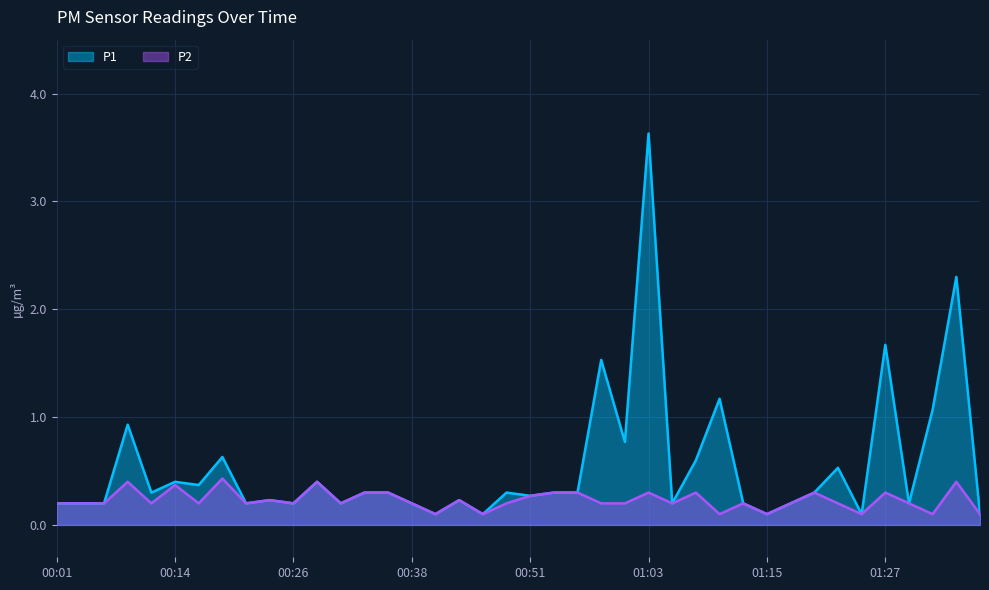

How many lines are shown in the chart?

2